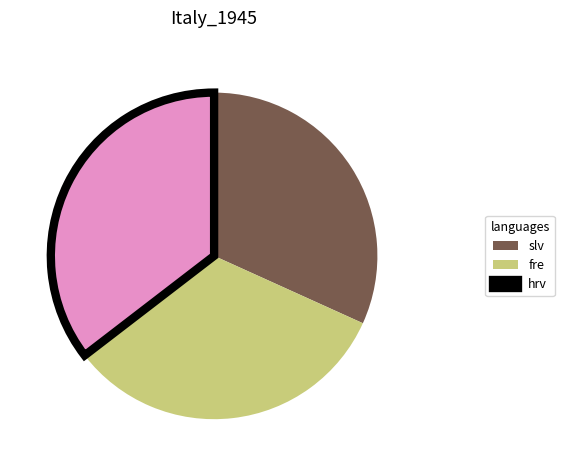

What is the largest slice in the pie chart?

hrv